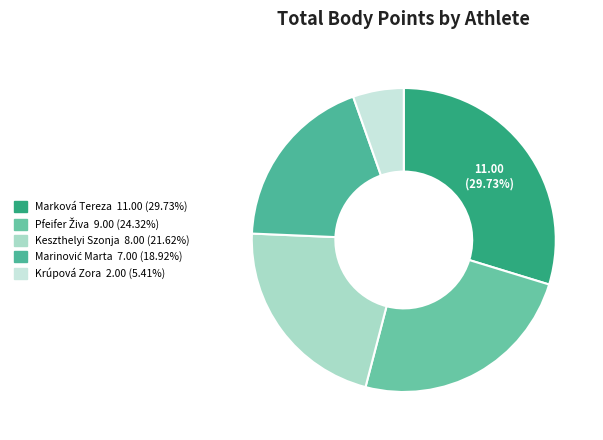

To the nearest percent, what portion does Marková Tereza represent?

30%